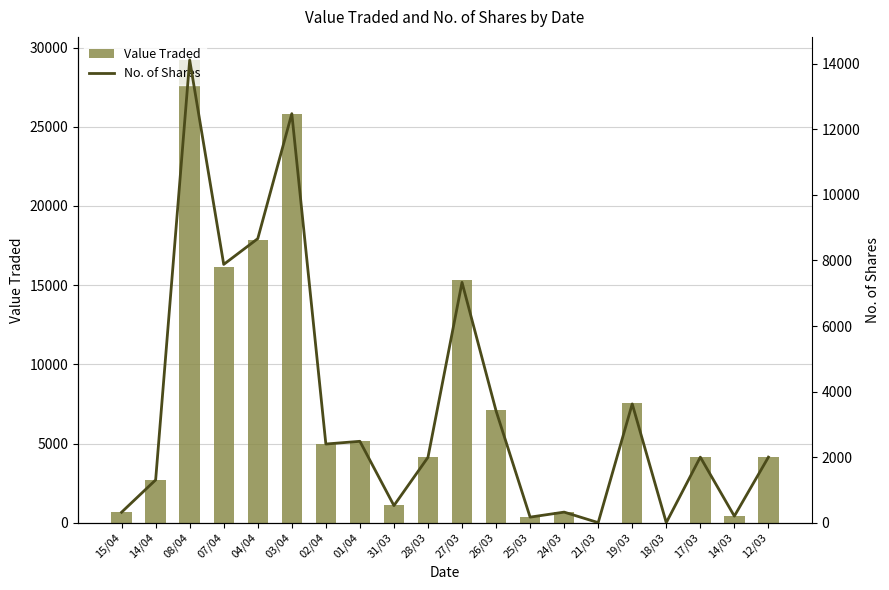

What is the difference between the second highest and minimum values in the No. of Shares series?

12478